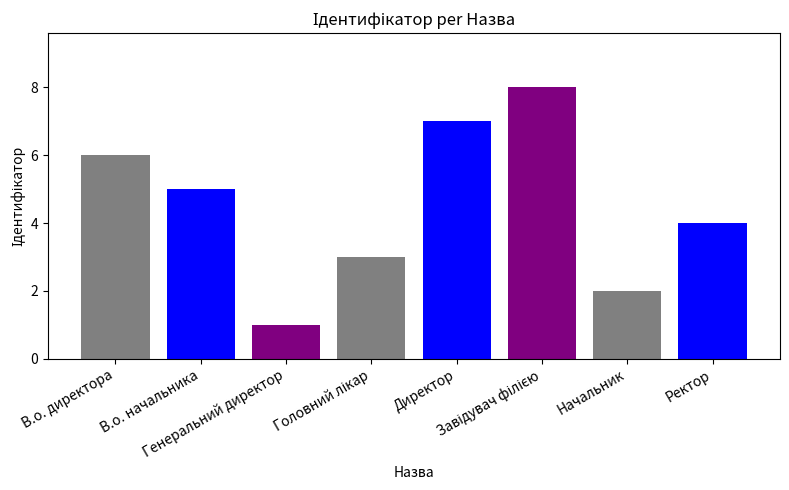

Is it true that the value at Начальник is 3?

False